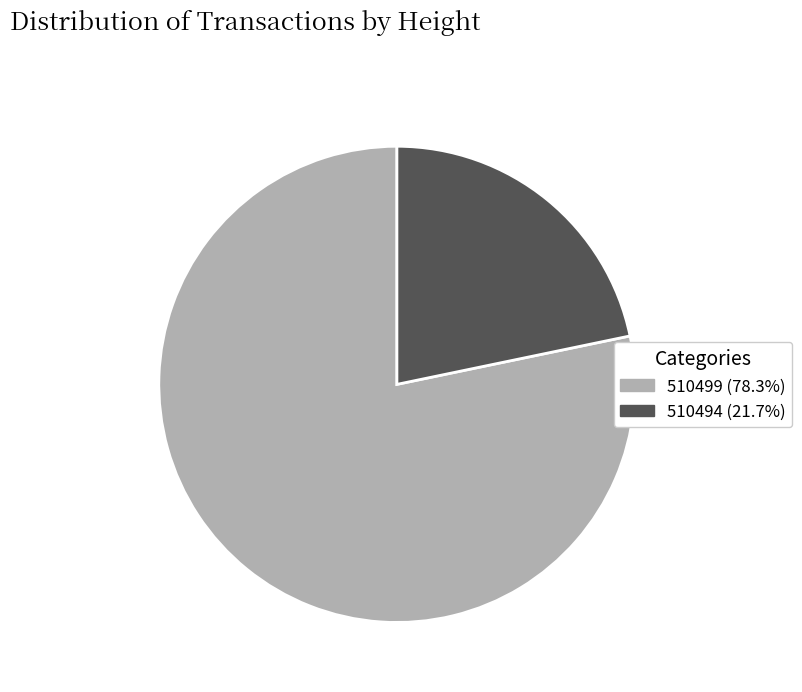

Which category has the biggest portion of the pie?

510499